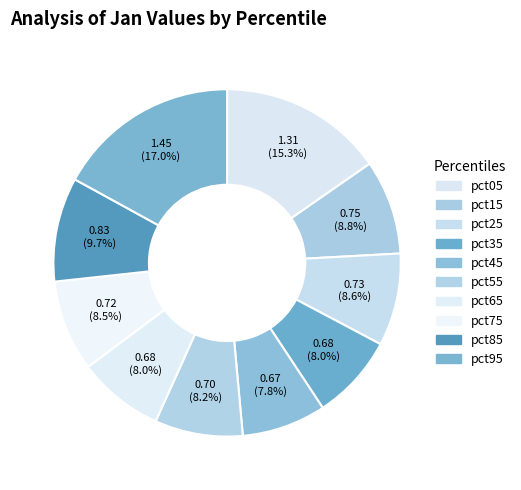

How many slices are in this pie chart?

10